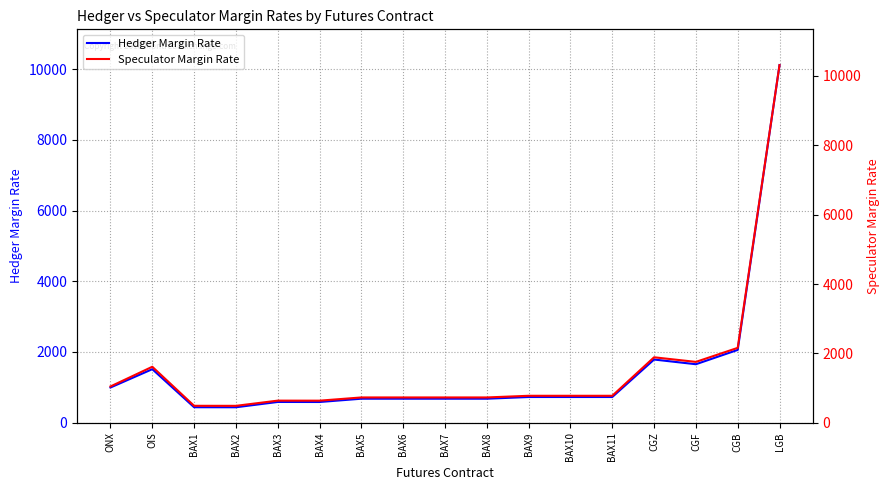

What is the label of the 8th point from the right?

BAX8